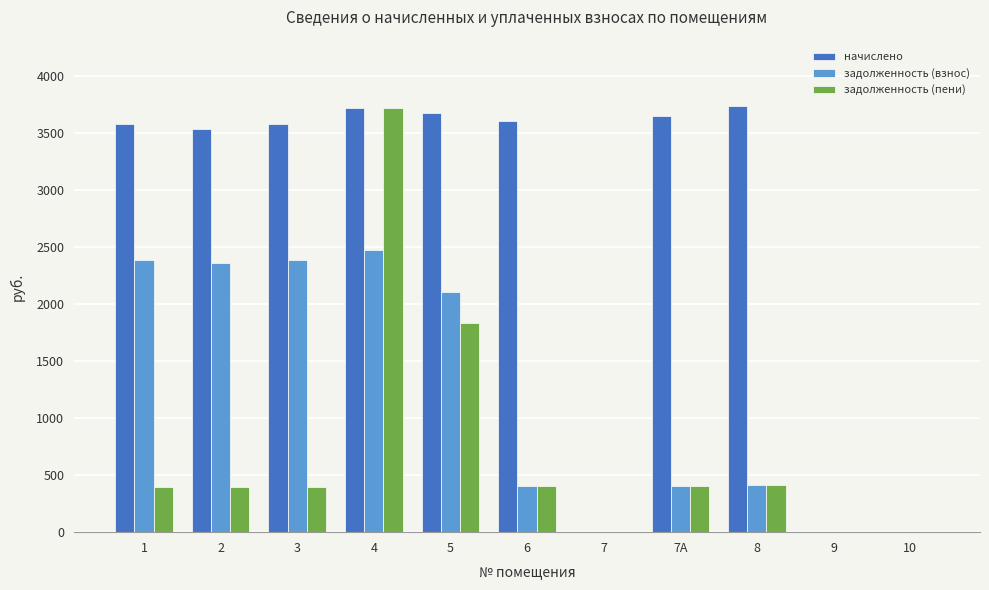

Between 3 and 7А, which series saw the biggest shift?

задолженность (взнос)